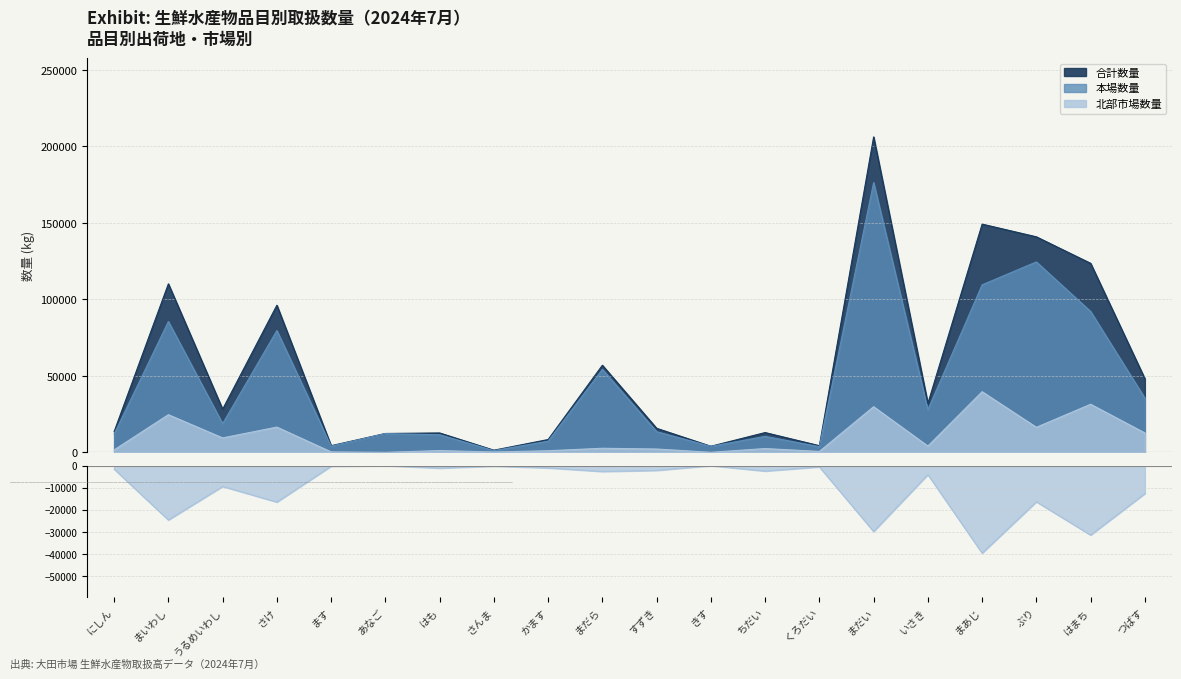

What is the label of the 13th point from the left?

ちだい